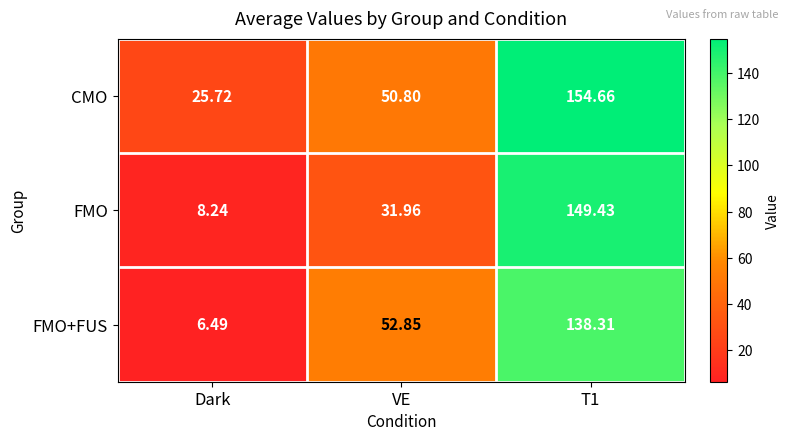

Where is FMO+FUS nearest to the value 72?

VE